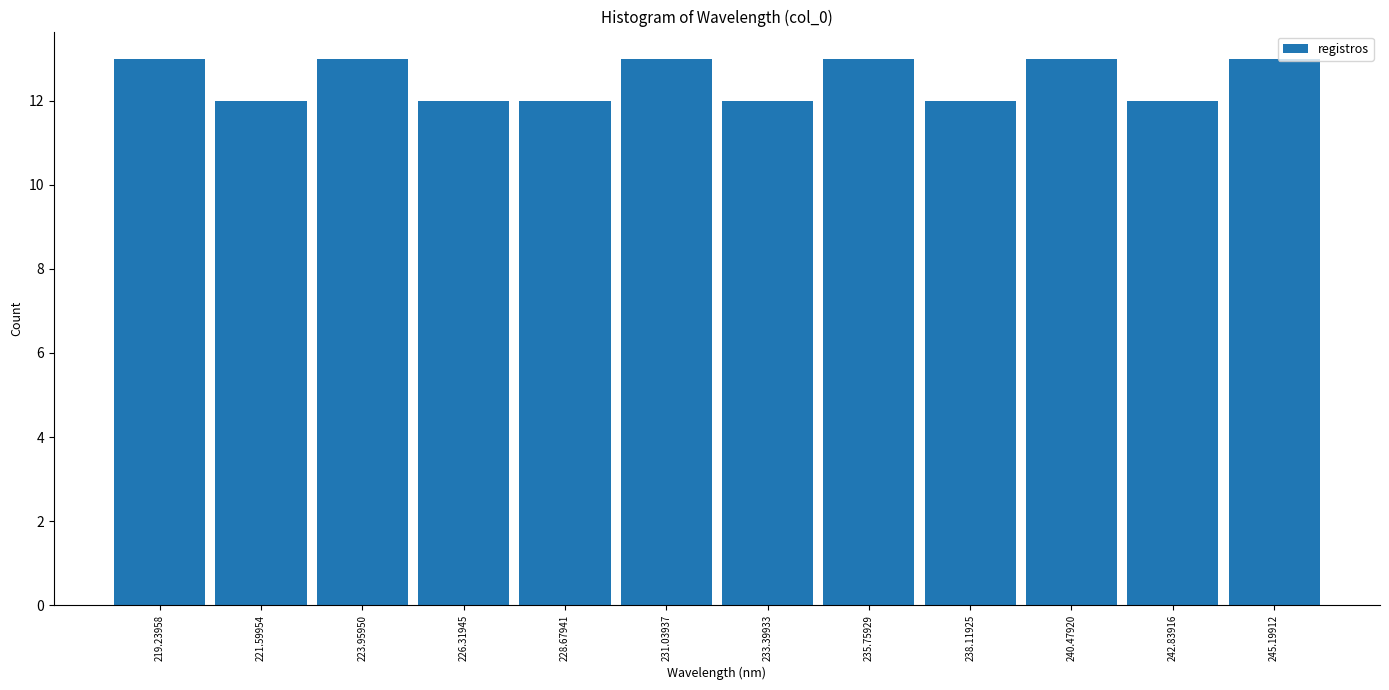

Reading left to right, transcribe this chart: for each bar, give the range it covers on the x-axis and its height. Neither the bar edges nor the heights are printed on the chart, so give them approximately, as read against the axes.

218.0 to 220.5: 13
220.5 to 223.0: 12
223.0 to 225.0: 13
225.0 to 227.5: 12
227.5 to 230.0: 12
230.0 to 232.0: 13
232.0 to 234.5: 12
234.5 to 237.0: 13
237.0 to 239.5: 12
239.5 to 241.5: 13
241.5 to 244.0: 12
244.0 to 246.5: 13